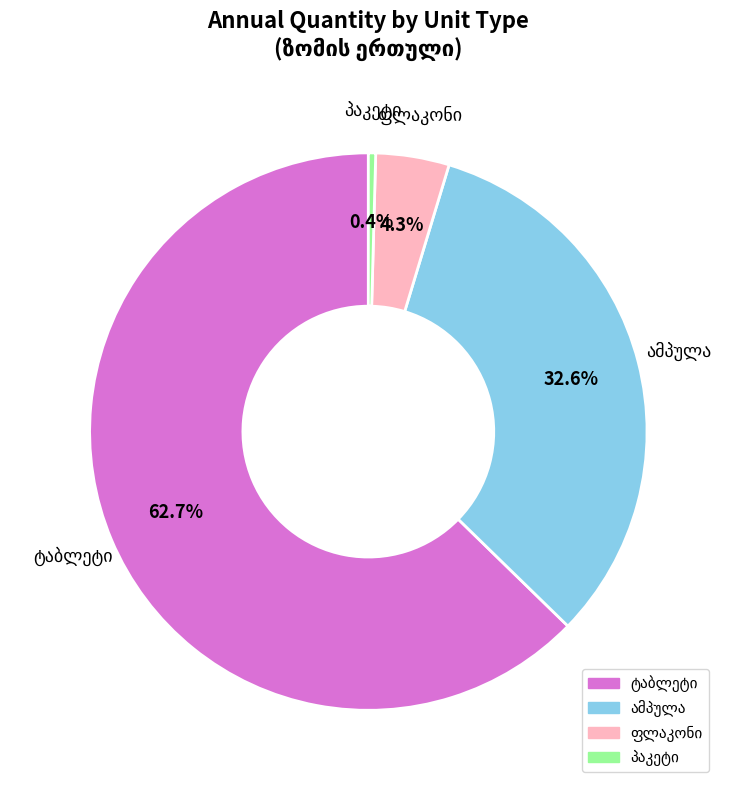

Is there a majority slice in this chart?

Yes